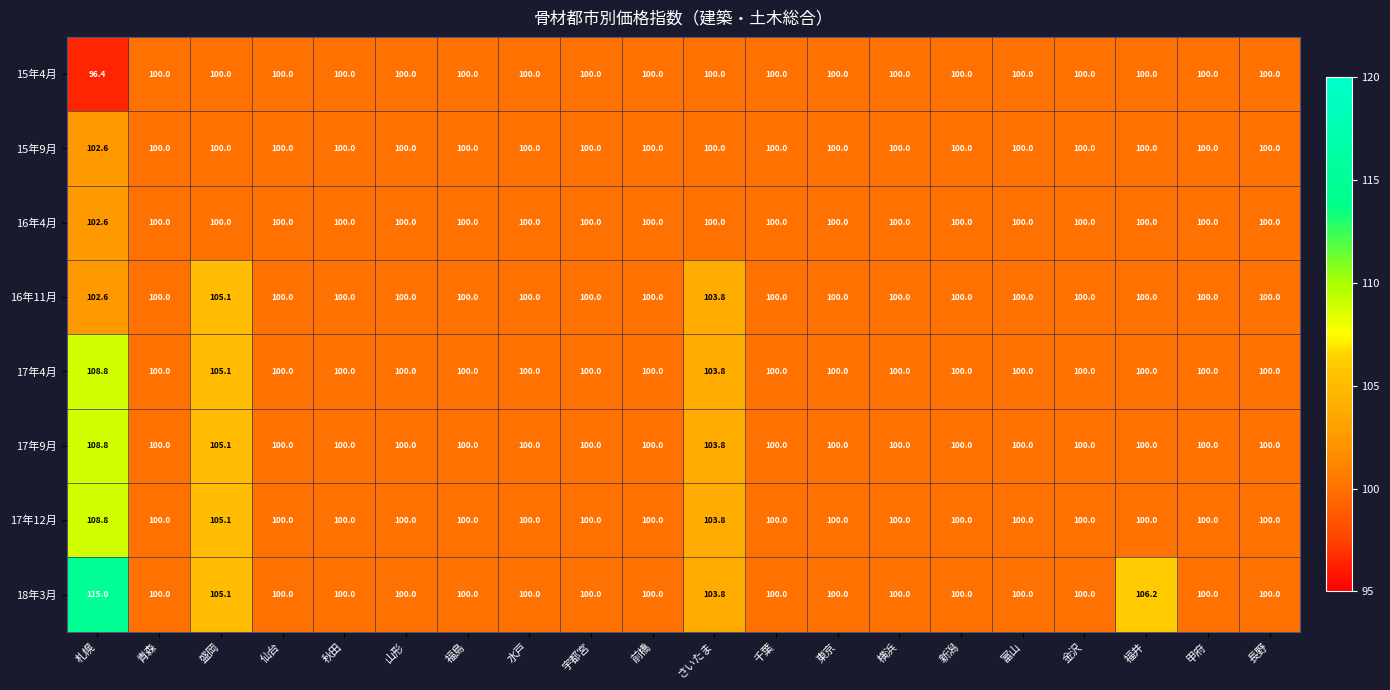

Which series has the largest total across all categories?

18年3月